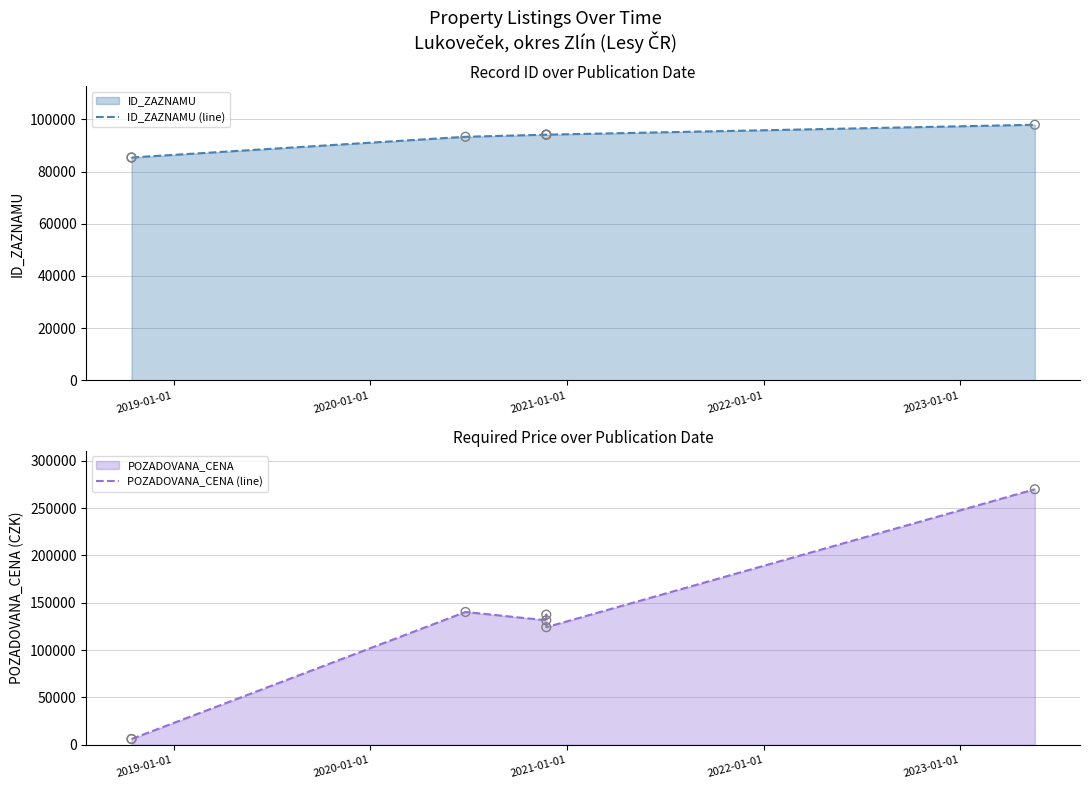

Which series reaches the minimum Y coordinate?

POZADOVANA_CENA (line)